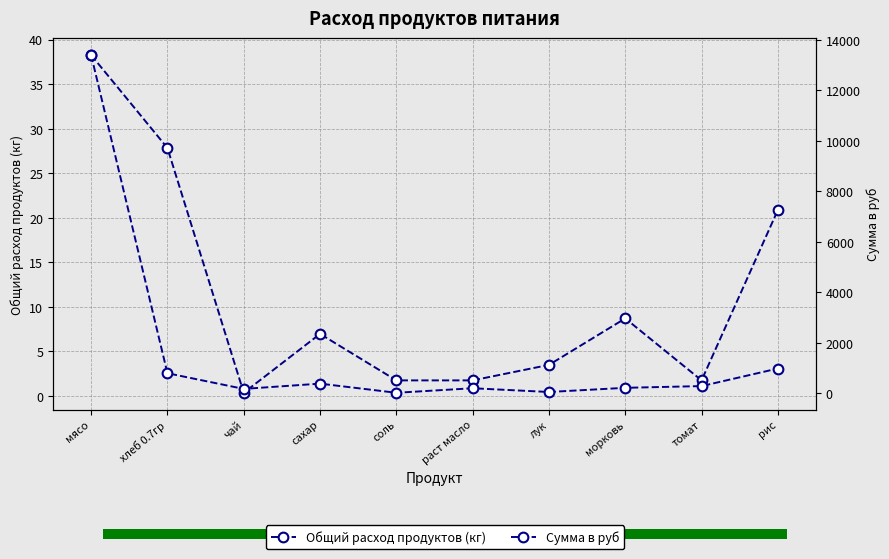

At which category is the sum across all series the highest?

мясо